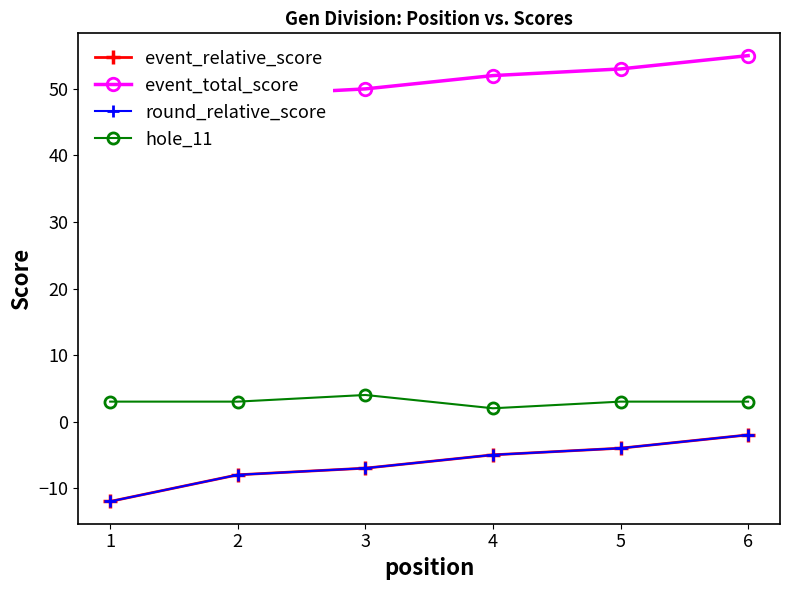

What value does the event_relative_score series have at 3?

-7